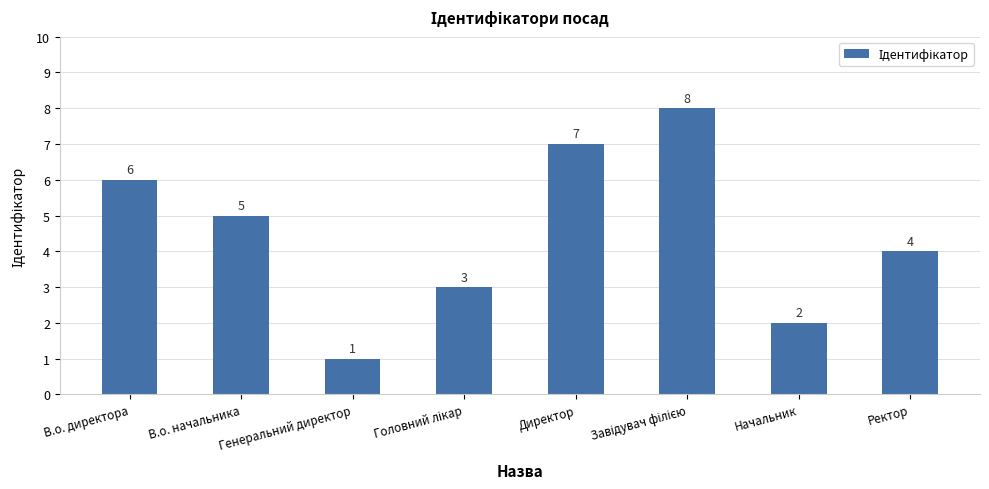

How many bars are there in total?

8